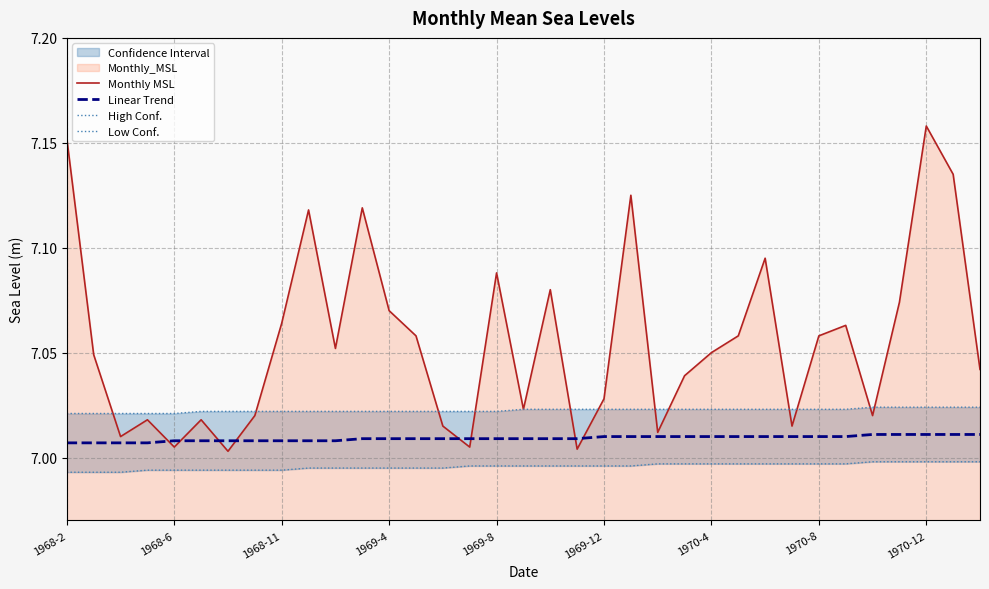

The value of Linear Trend at 11 is 9.3. True or false?

False